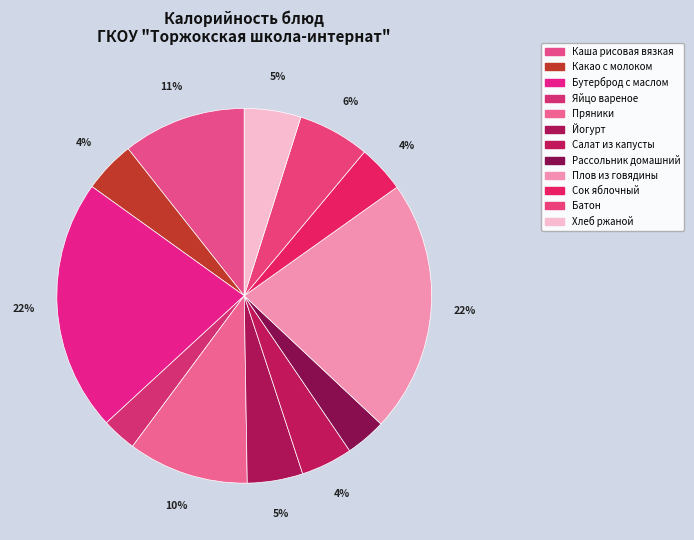

What percentage is the Бутерброд с маслом slice, to the nearest percent?

22%